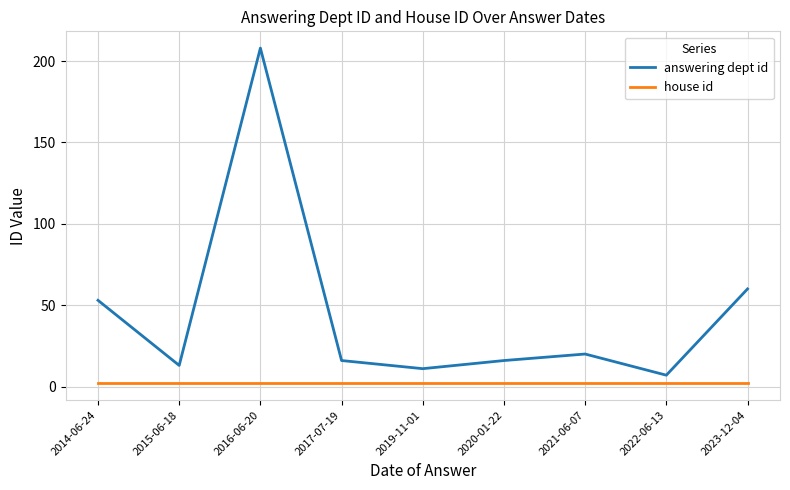

Does the chart display data point markers on the line(s)?

No